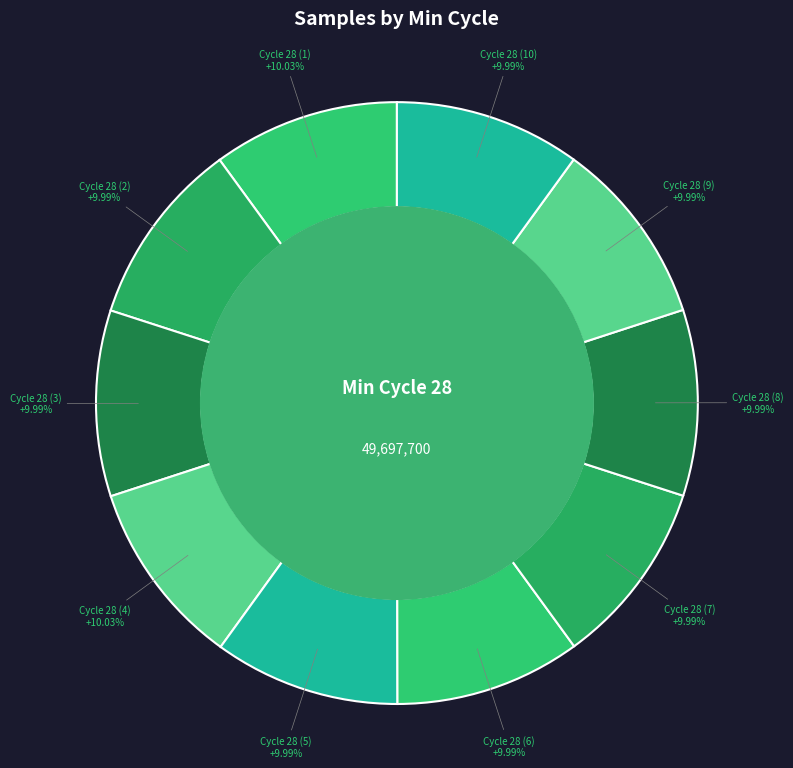

How many segments does this pie chart have?

10